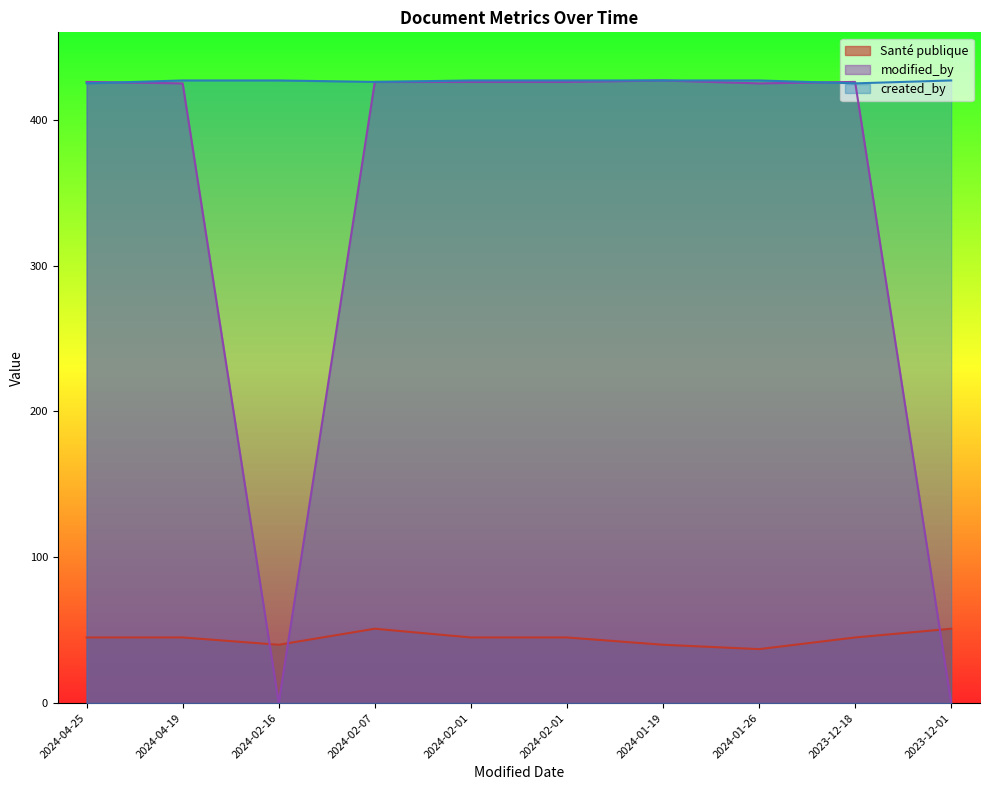

What is the sum of the Santé publique values at 2023-12-01 and 2023-12-18?

96